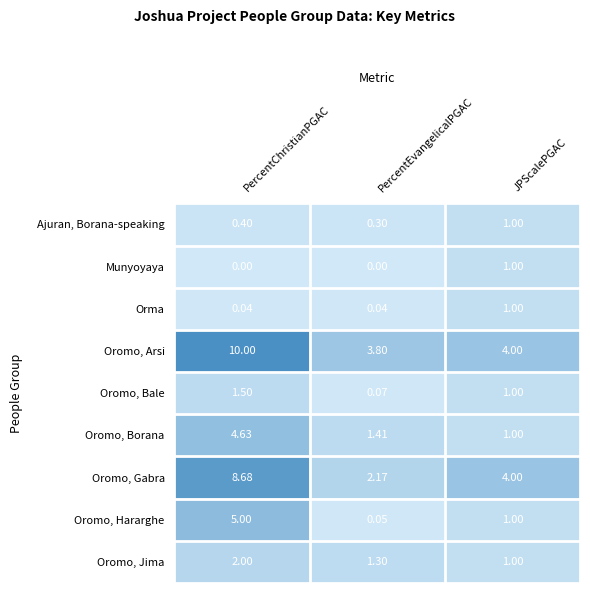

Which series has the largest total across all categories?

Oromo, Arsi